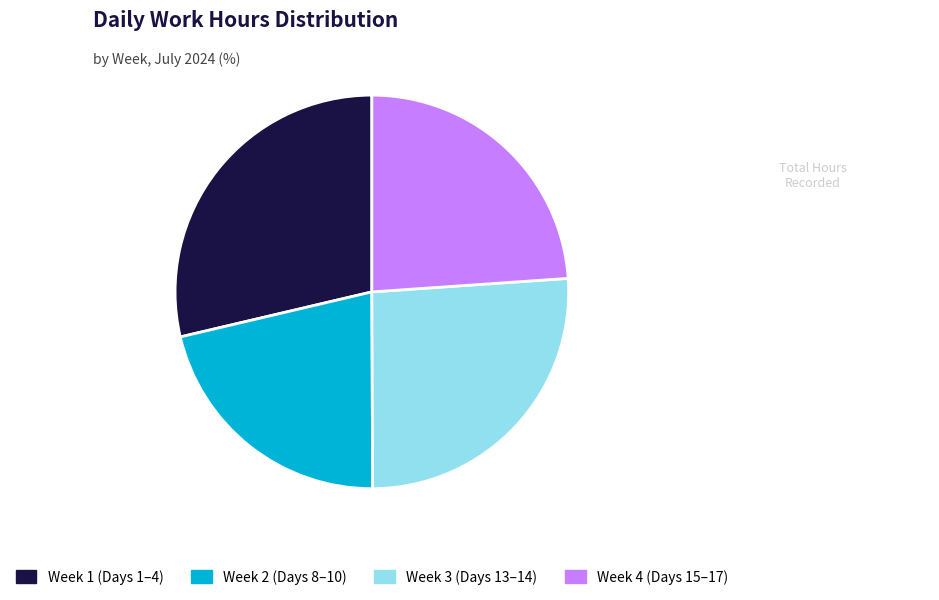

Is there a majority slice in this chart?

No